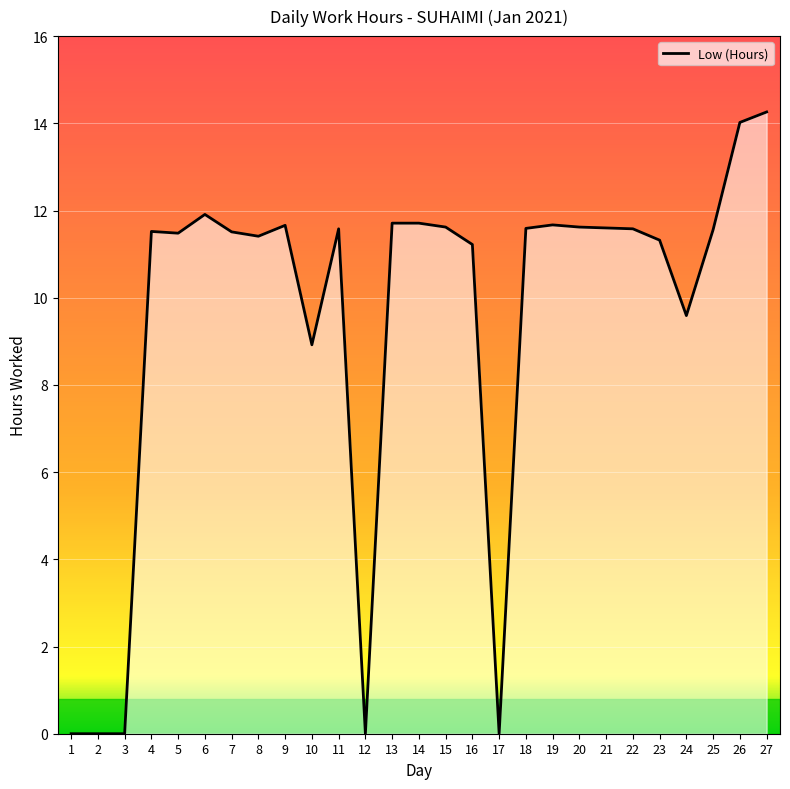

At which category does the chart reach its peak across all series?

27